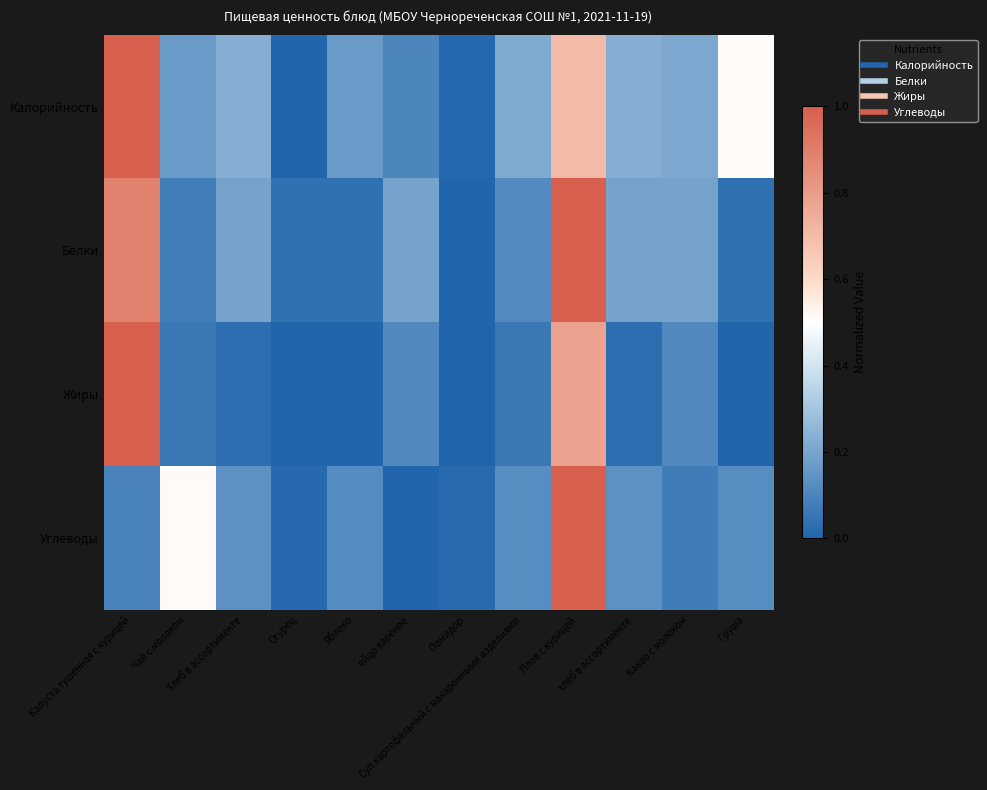

What is the greatest value displayed?

1.0